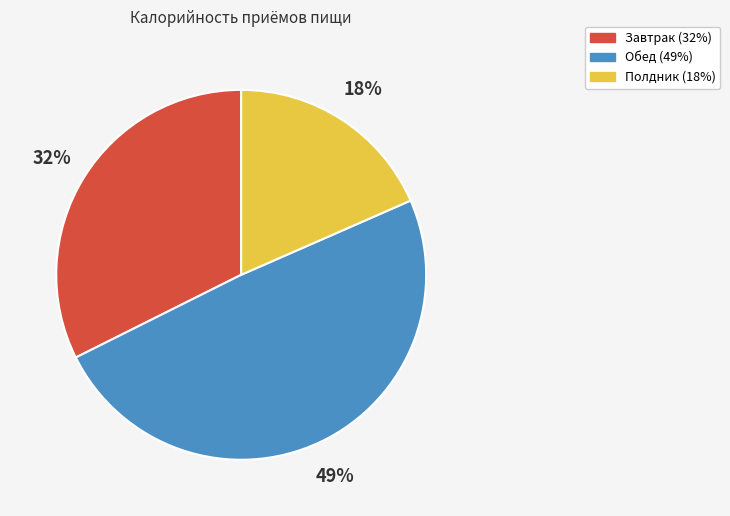

Is the sum of Обед and Полдник greater than half?

Yes